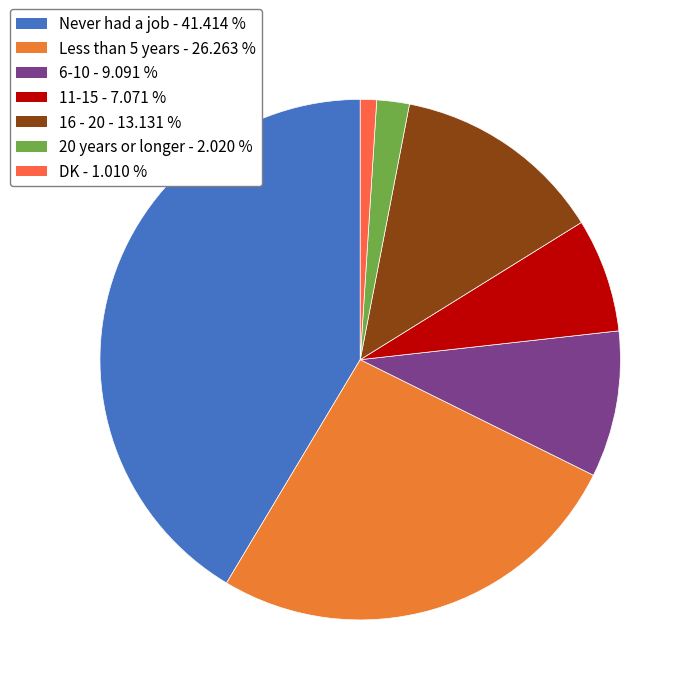

Does 6-10 represent more than half of the total?

No